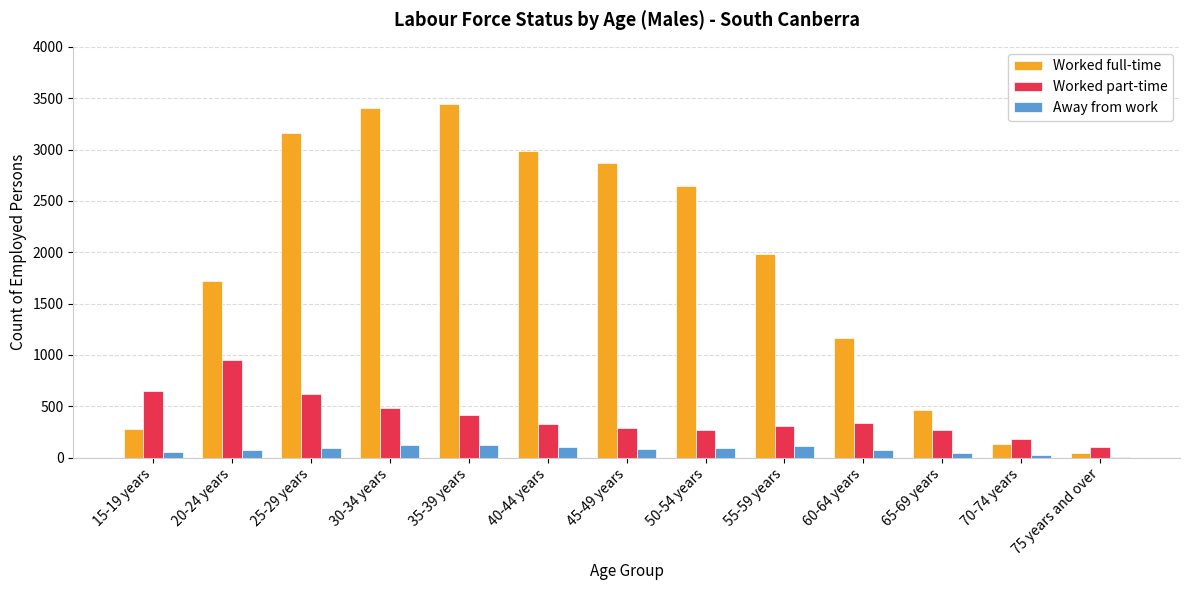

Which label corresponds to the largest value in the chart?

35-39 years